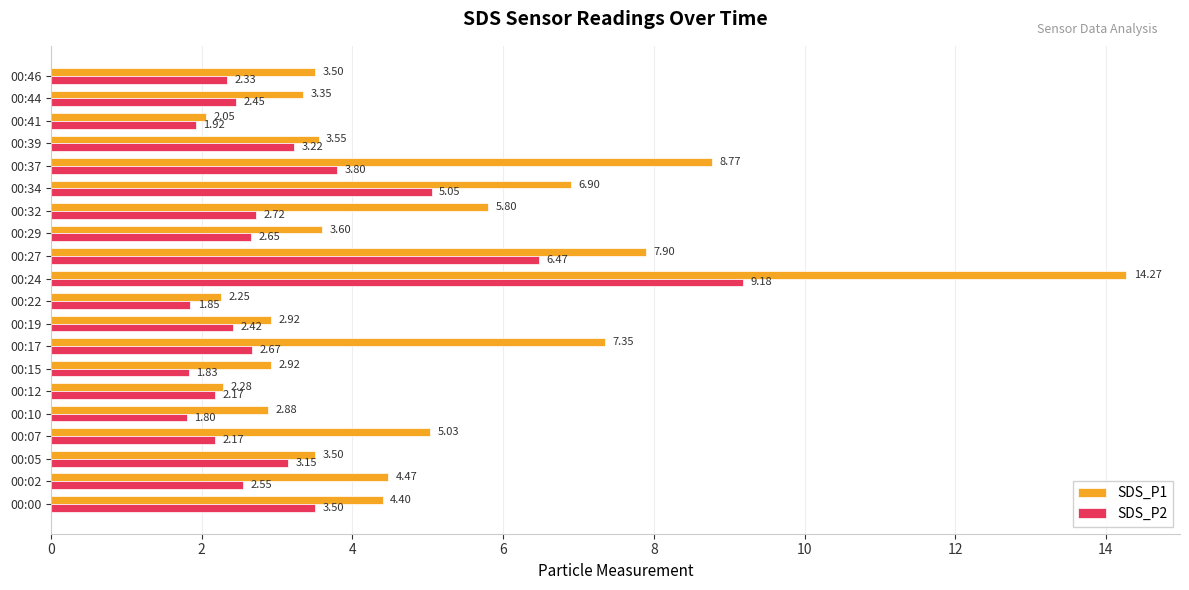

What is the average value of the SDS_P1 series?

4.9